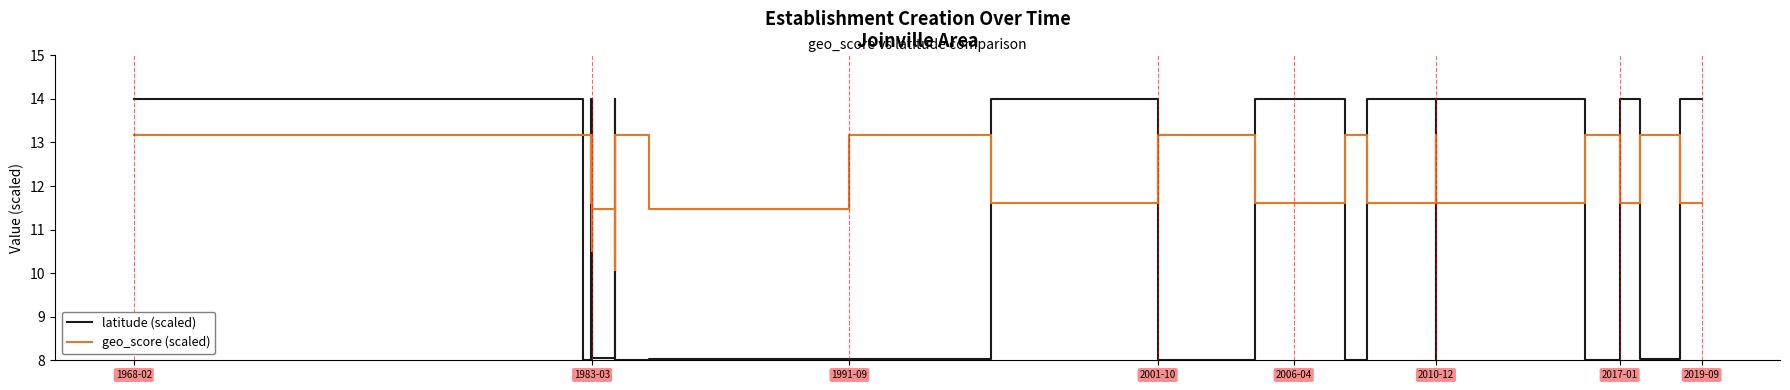

Which category has the highest value across all series?

1968-02